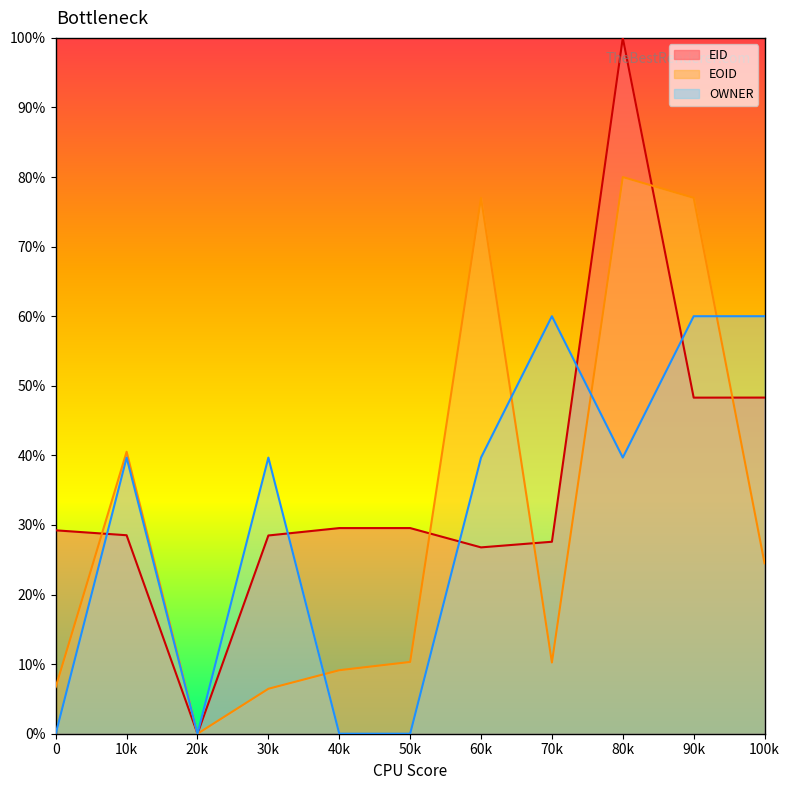

What is the greatest value displayed?

100.0